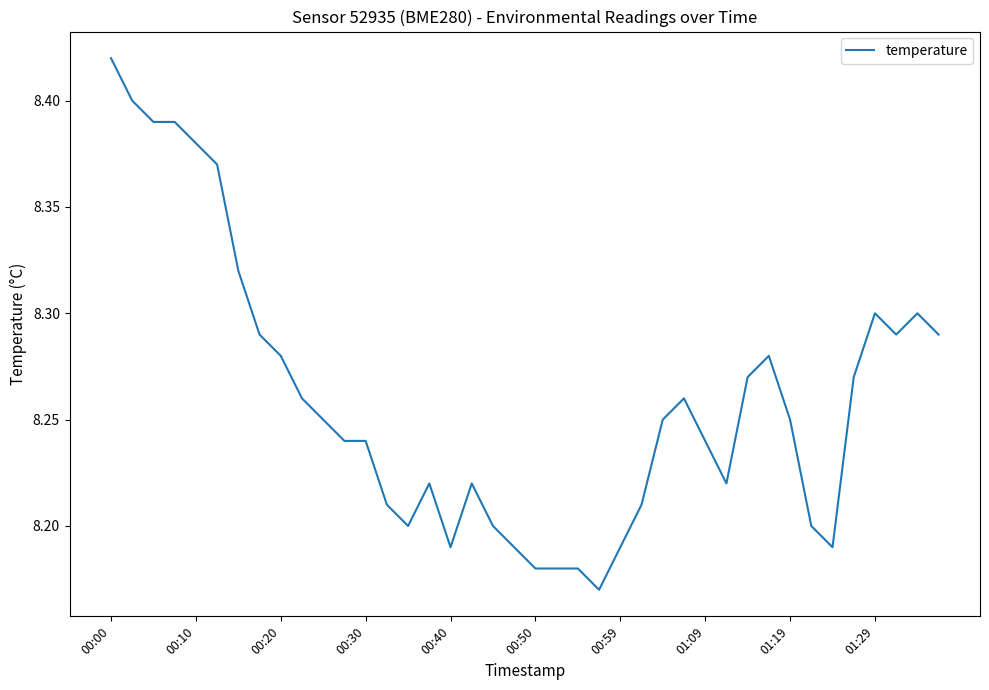

Is this an area chart (filled region under the line)?

No